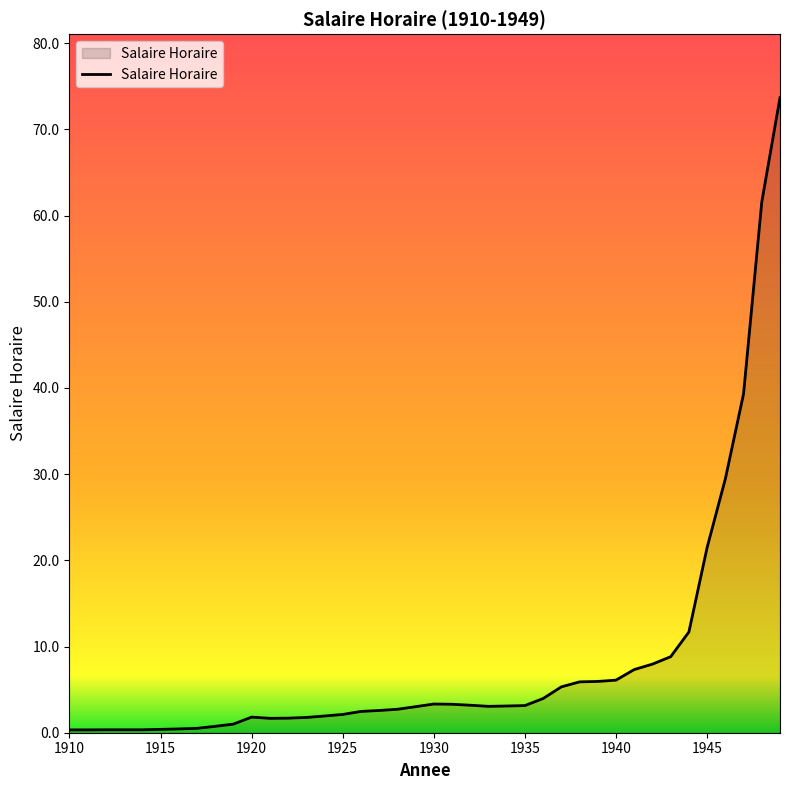

What is the maximum value shown in the chart?

73.7